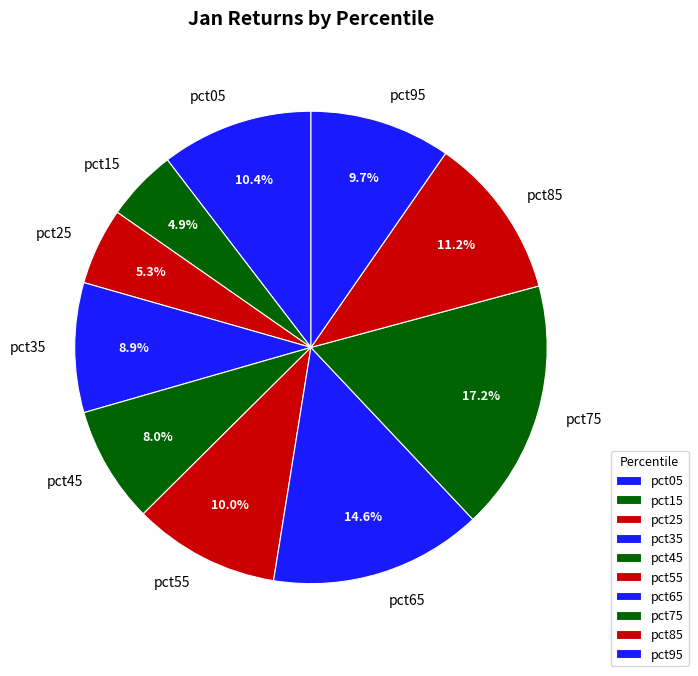

Is the sum of pct55 and pct45 greater than half?

No